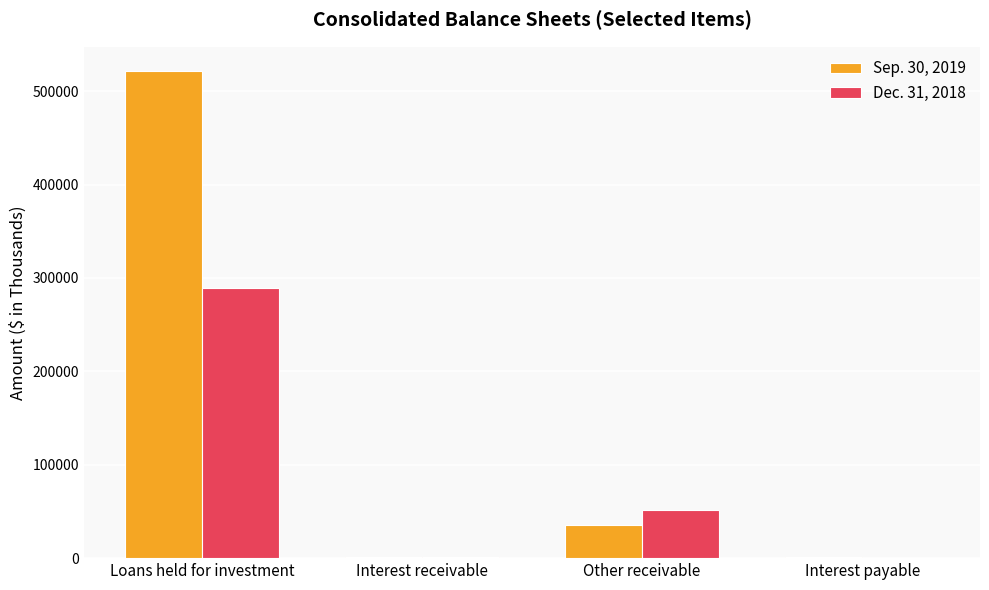

What is the maximum value shown in the chart?

521489